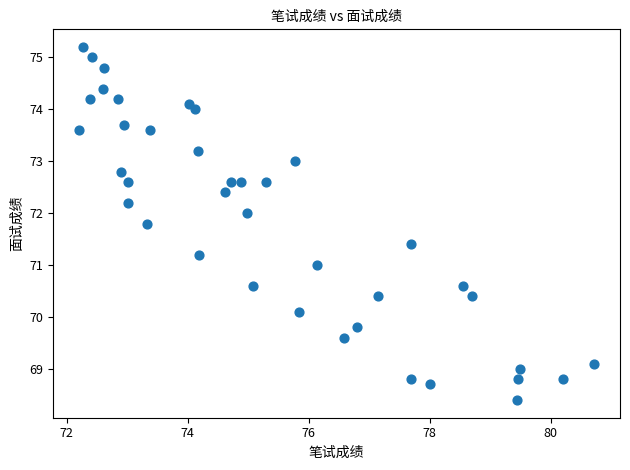

What is the range of X values (max minus min)?

8.5